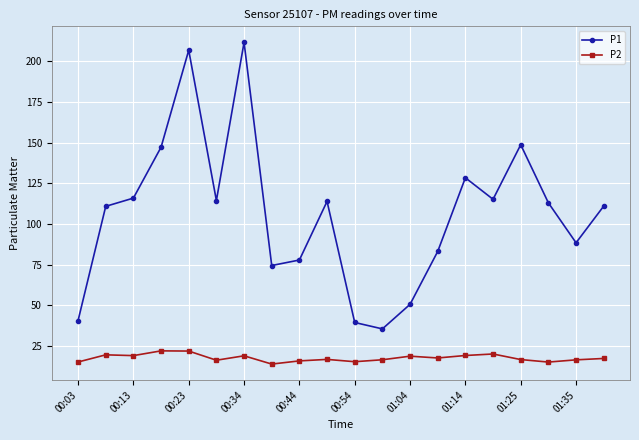

List the series in order of their overall mean, lowest first.

P2, P1